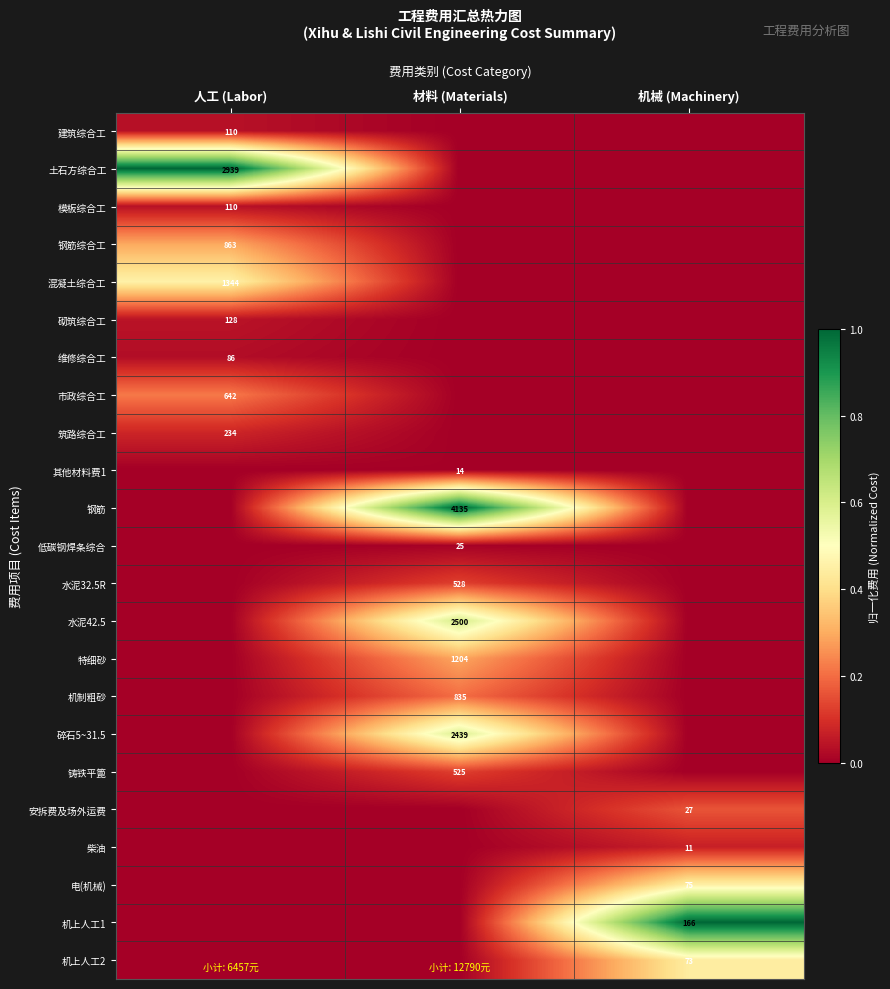

Is the value of 钢筋 at 材料 (Materials) greater than the value of 市政综合工 at 人工 (Labor)?

Yes